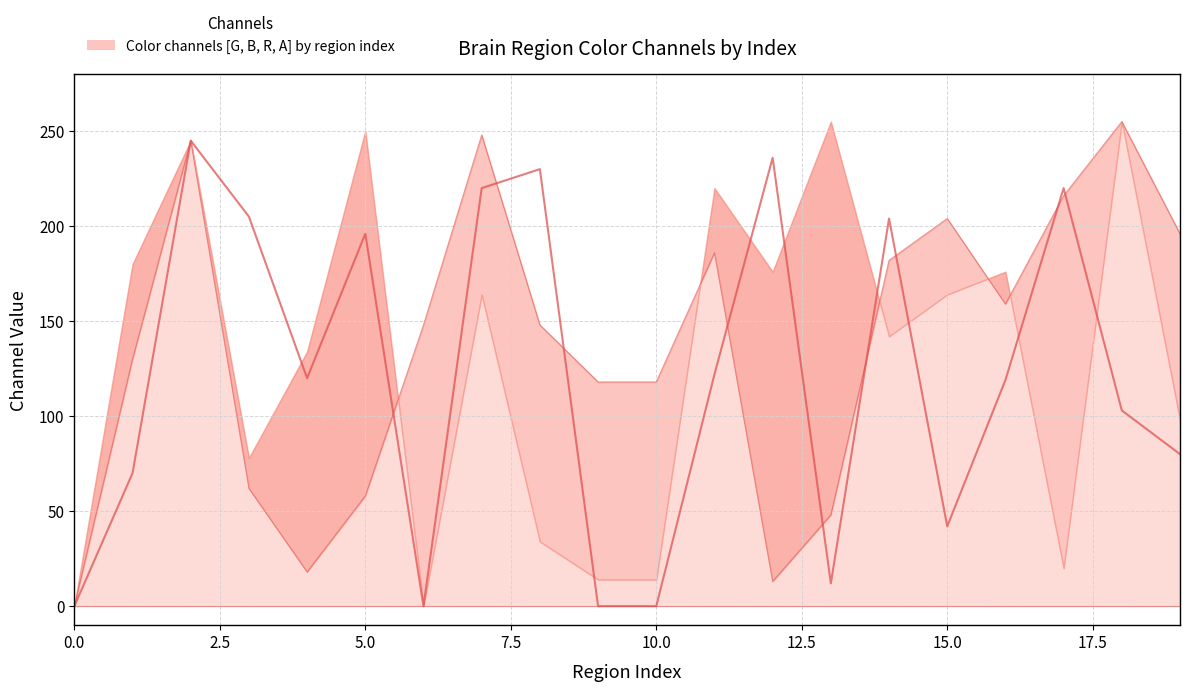

How many data points in G (upper) are less than 148?

9